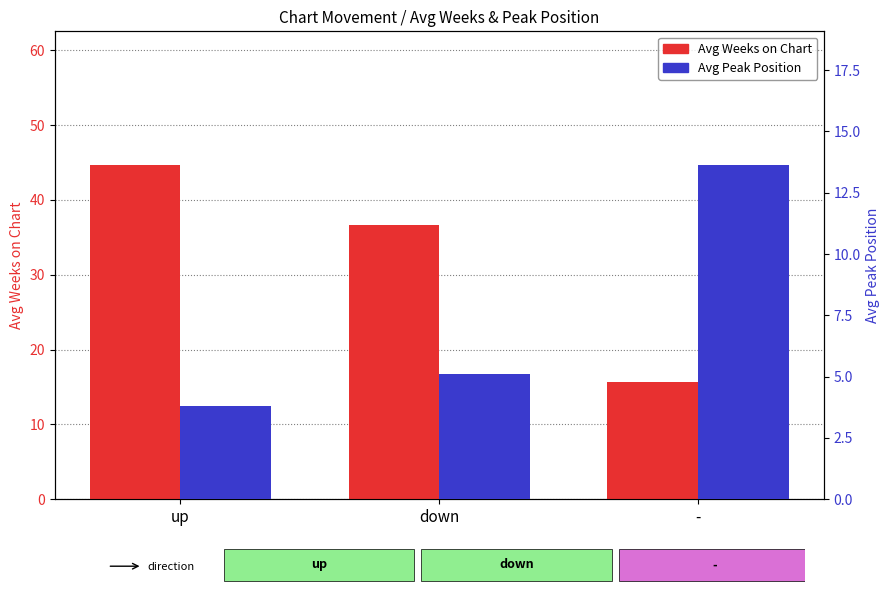

Where is Avg Weeks on Chart nearest to the value 30?

down